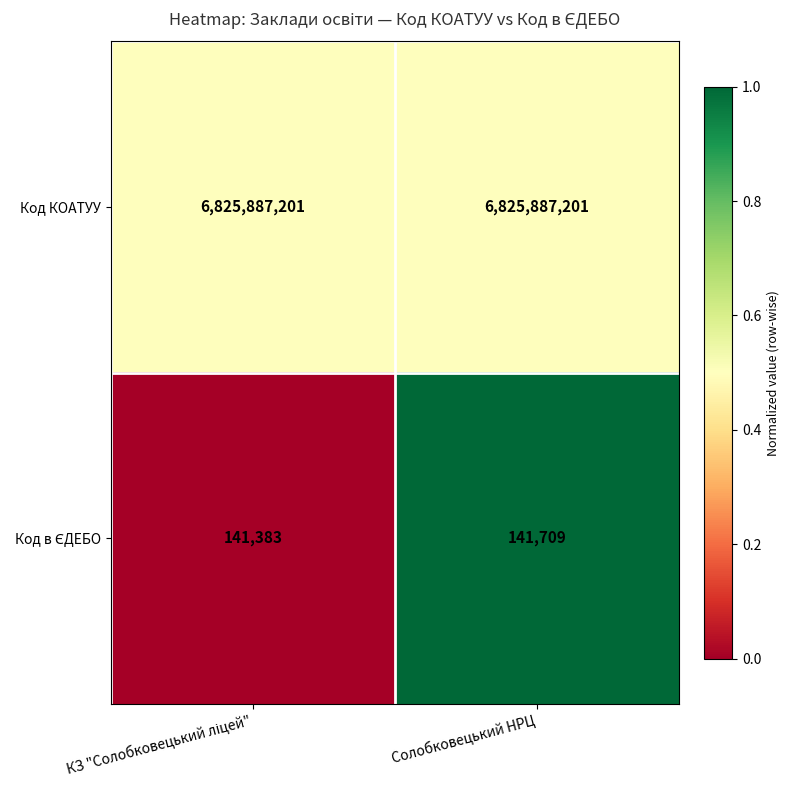

What is the total value across all series at Солобковецький НРЦ?

6826028910